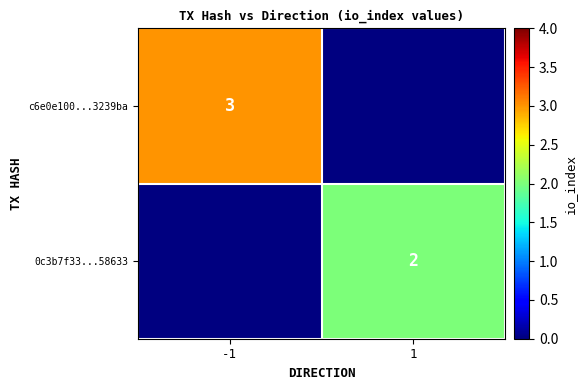

The 0c3b7f33...58633 series shows 2 at 1. True or false?

True